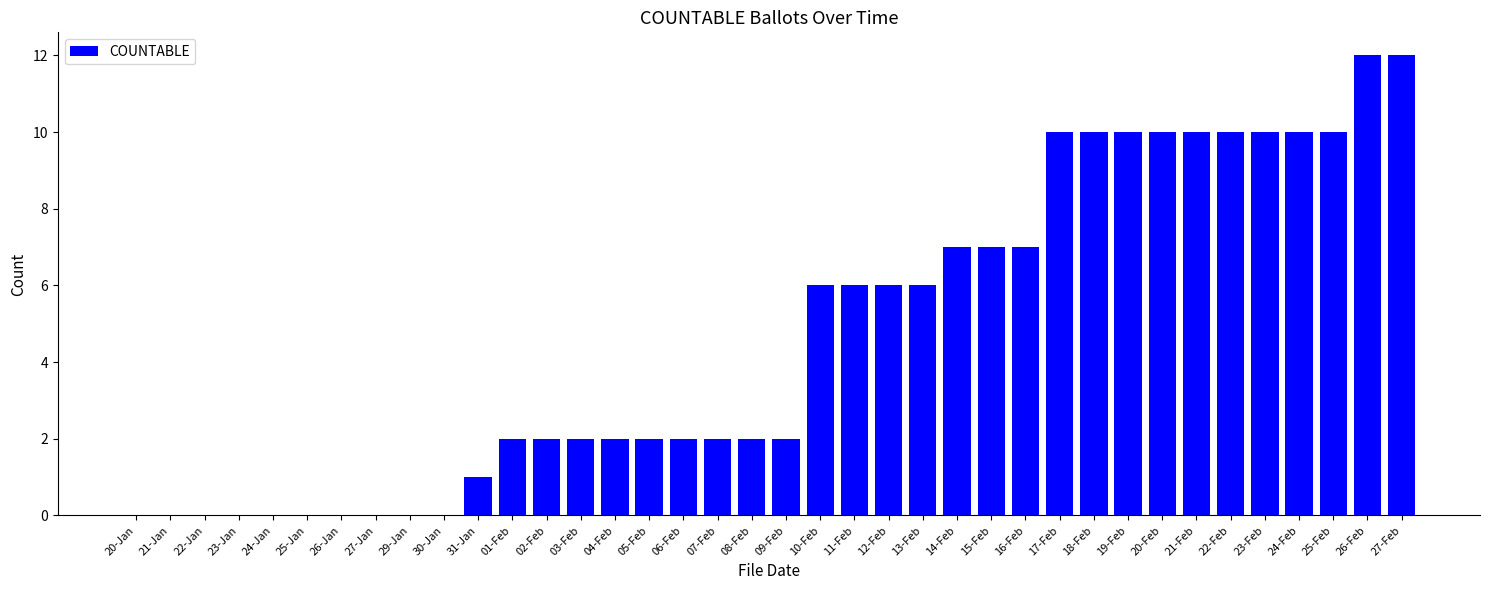

True or false: the data shows 4 at 10-Feb.

False